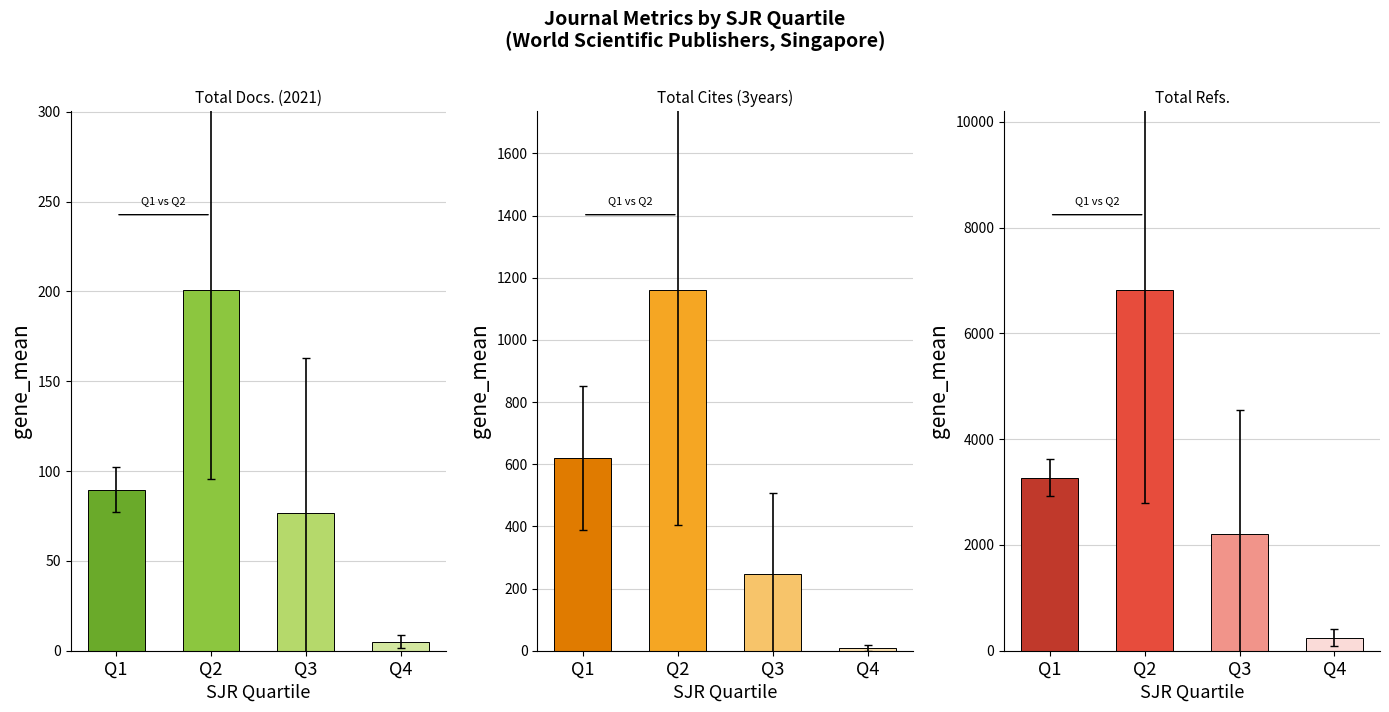

Count the number of categories in the chart.

4